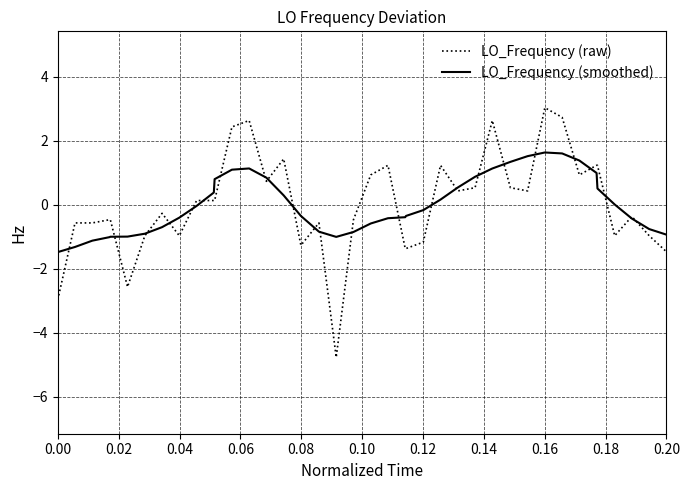

True or false: LO_Frequency (raw) has more than 1 interior local peaks.

True